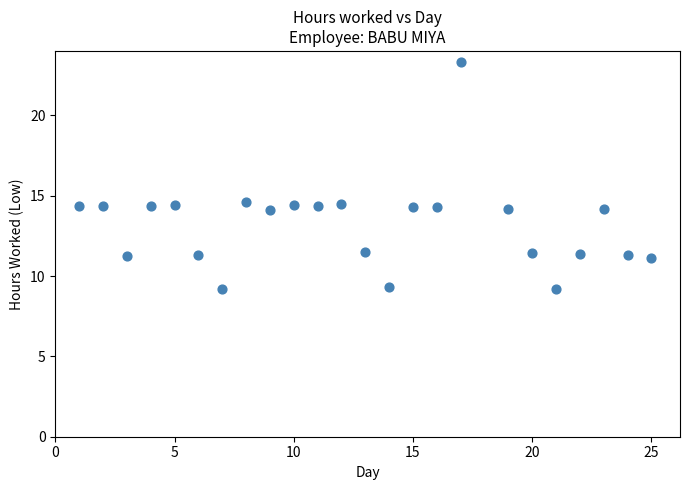

What is the range of Y values (max minus min)?

14.1